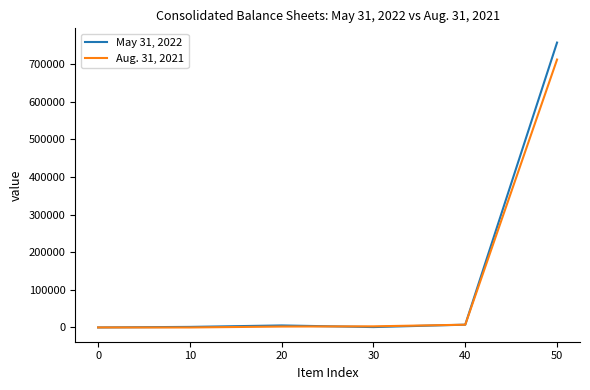

What value does the Aug. 31, 2021 series have at 0?

94